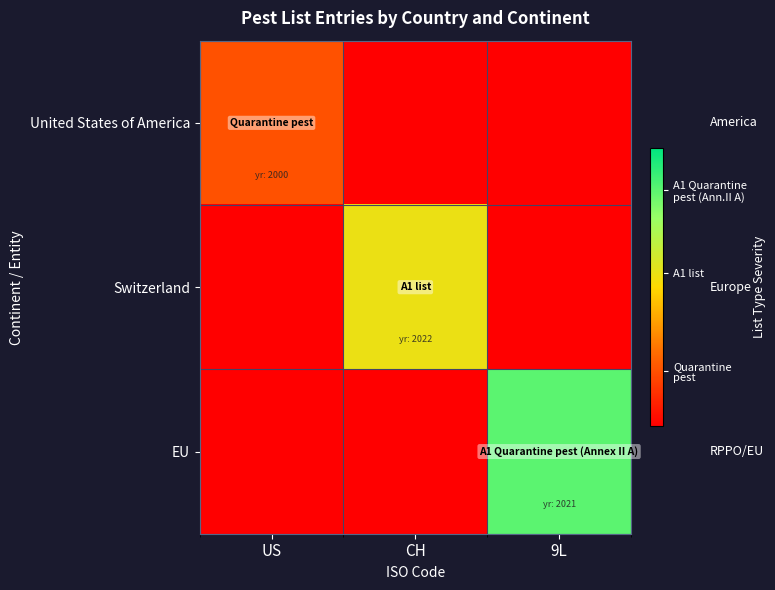

Count the number of data series in this chart.

3